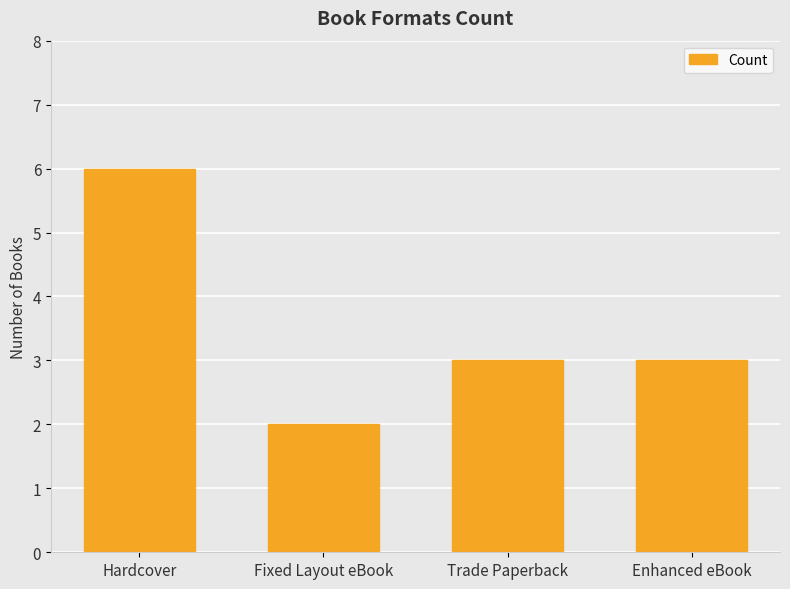

How many categories are shown in the chart?

4